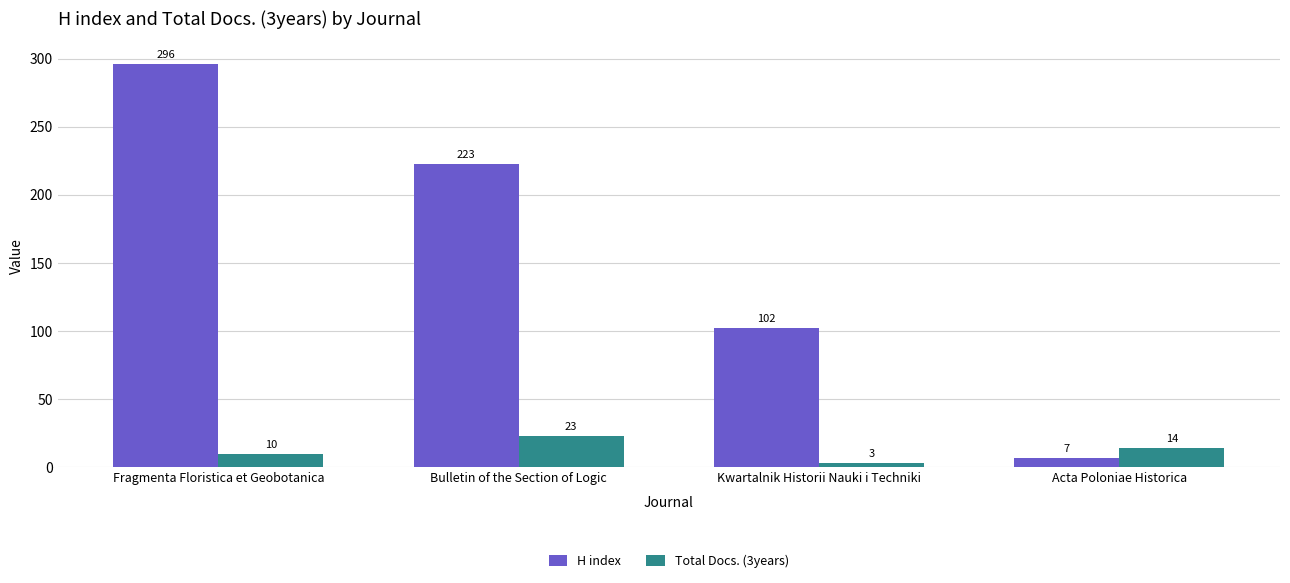

List the series in order of their peak value, lowest first.

Total Docs. (3years), H index